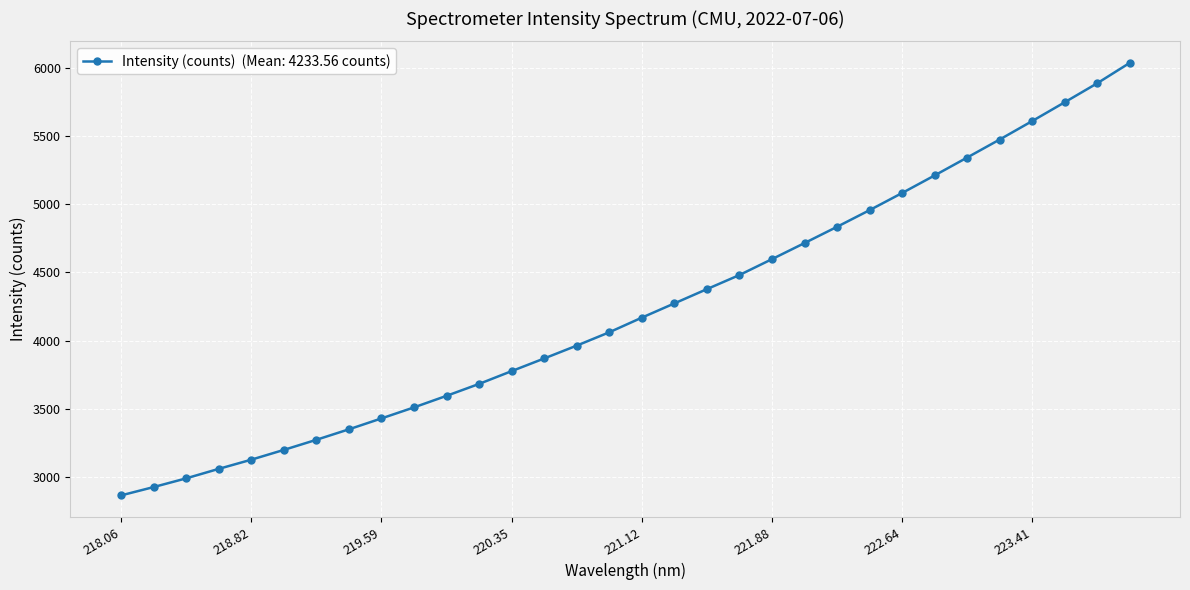

What is the greatest value displayed?

6036.3